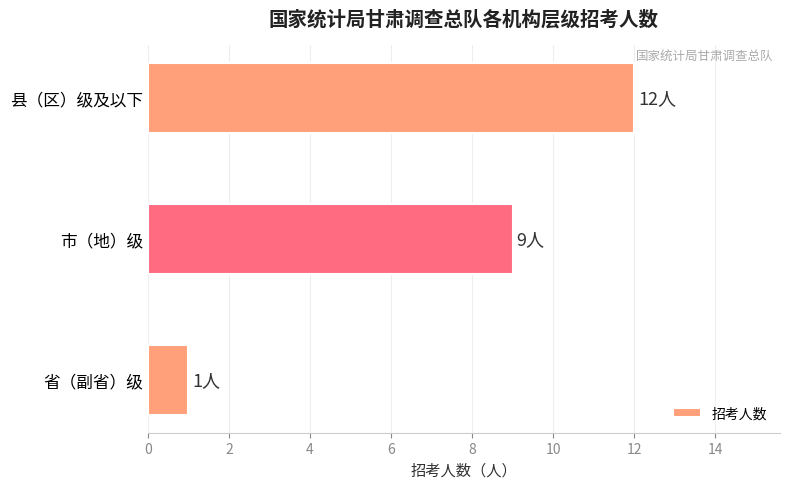

How many categories are shown in the chart?

3